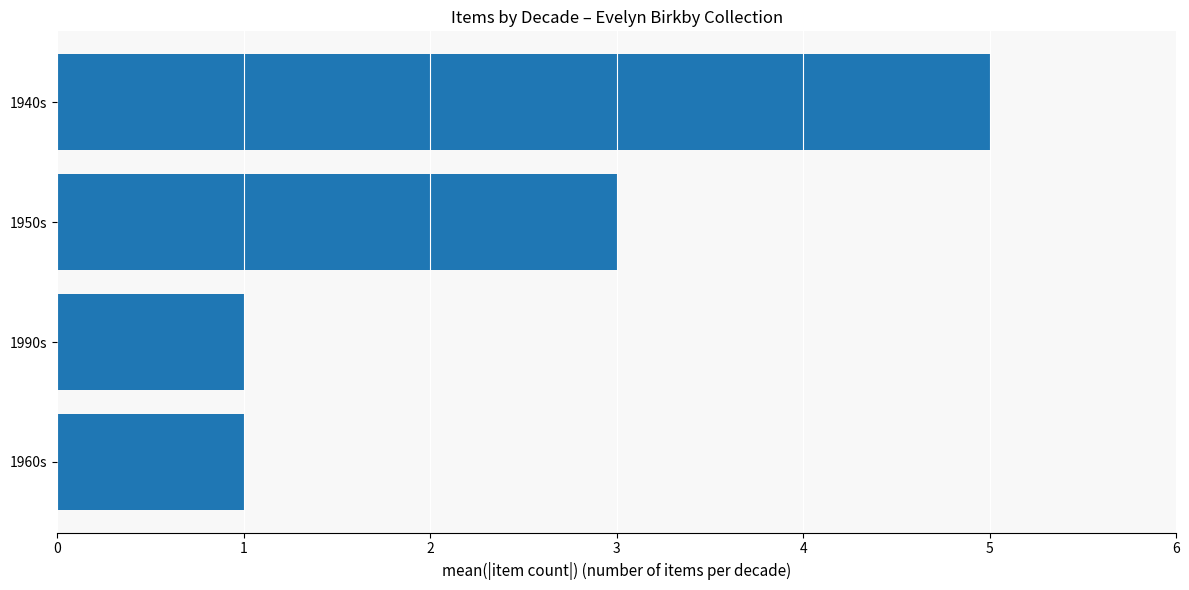

How many series are shown in this chart?

1